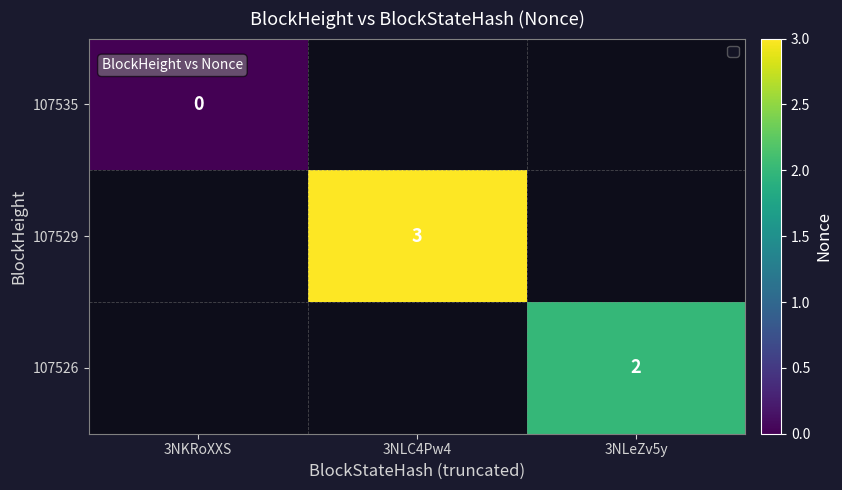

What is the greatest value displayed?

3.0